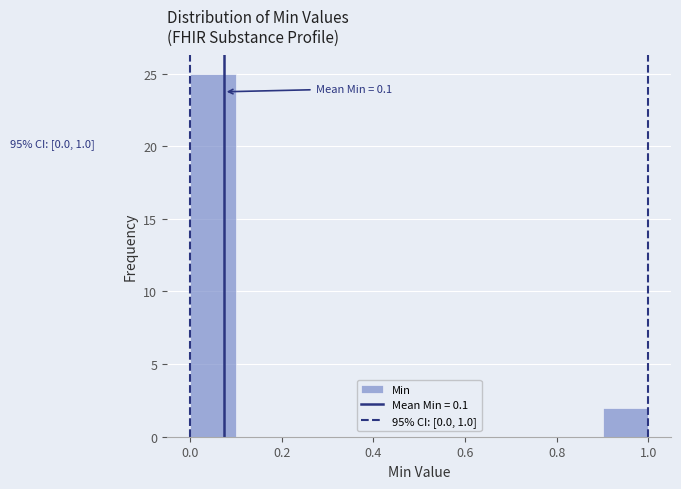

Over which range of the x-axis is the bar tallest?

0.0 to 0.1